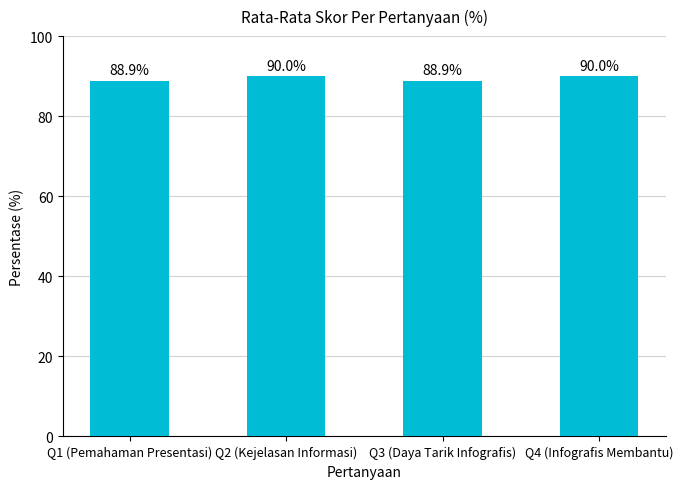

How many distinct data groups are displayed?

1